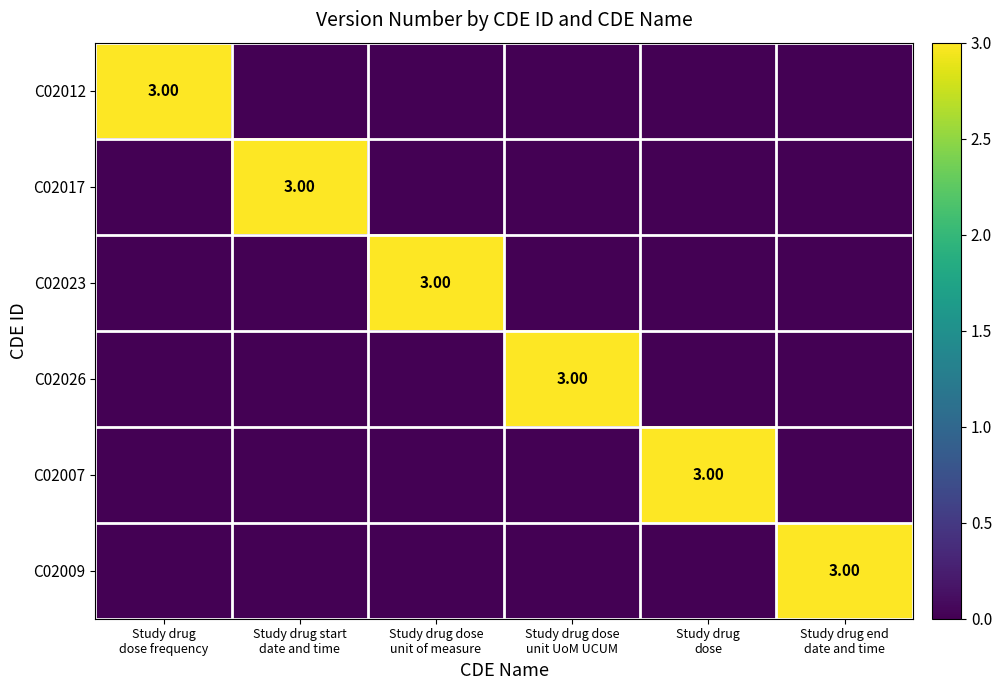

The value of C02012 at Study drug dose unit of measure is -1. True or false?

False